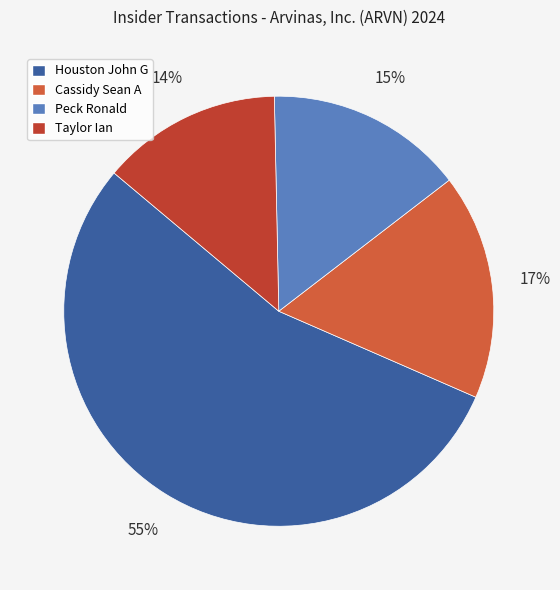

To the nearest percent, what is the difference between the Cassidy Sean A and Peck Ronald slice percentages?

2%